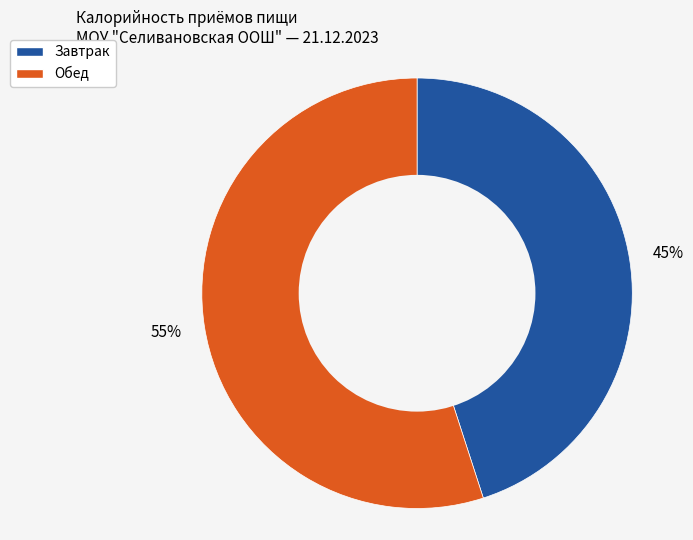

What is the majority slice?

Обед